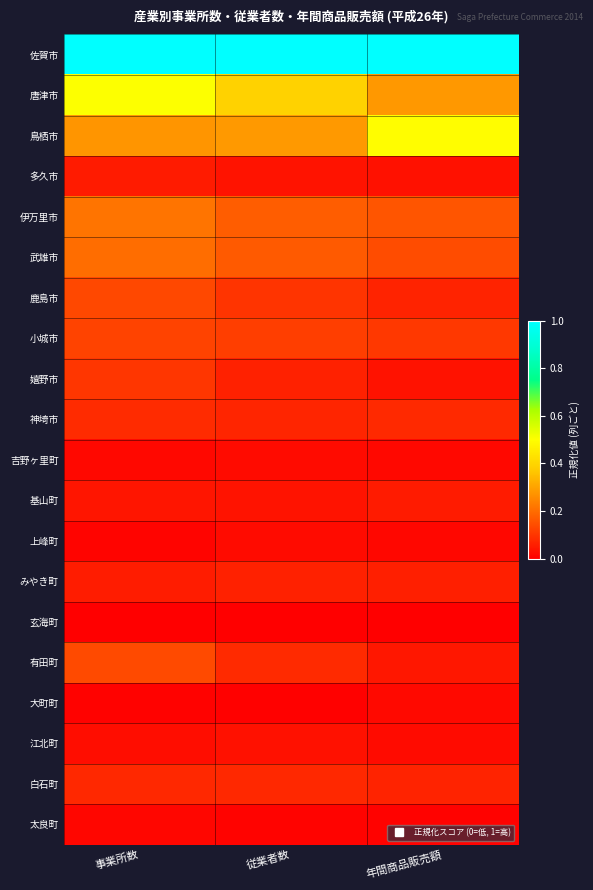

Rank the series at 年間商品販売額 from highest to lowest value.

佐賀市, 鳥栖市, 唐津市, 伊万里市, 武雄市, 小城市, 神埼市, 鹿島市, 白石町, みやき町, 基山町, 有田町, 嬉野市, 多久市, 江北町, 大町町, 吉野ヶ里町, 上峰町, 太良町, 玄海町